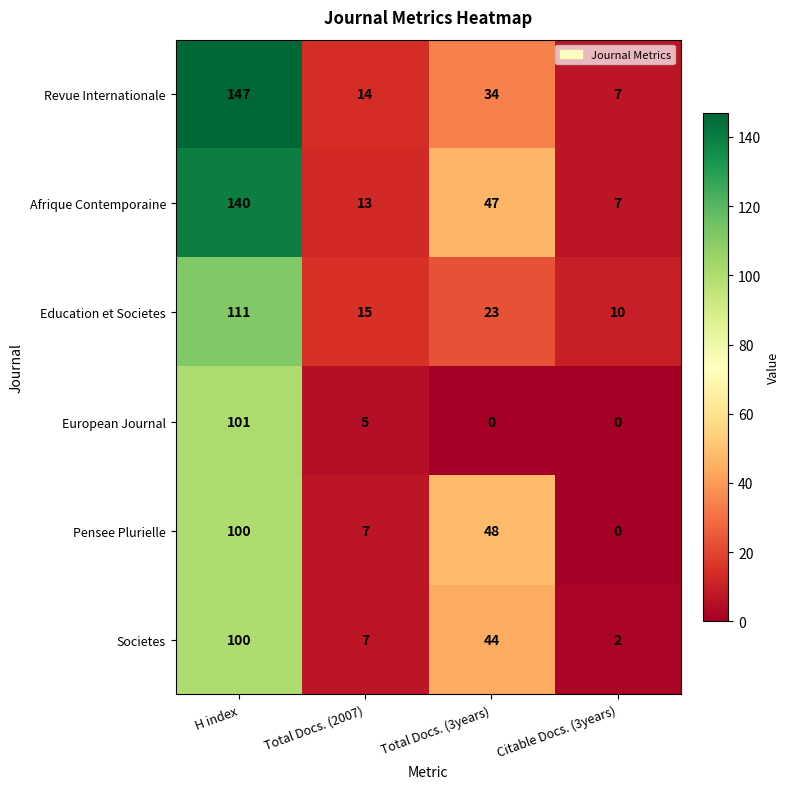

How many distinct data groups are displayed?

6